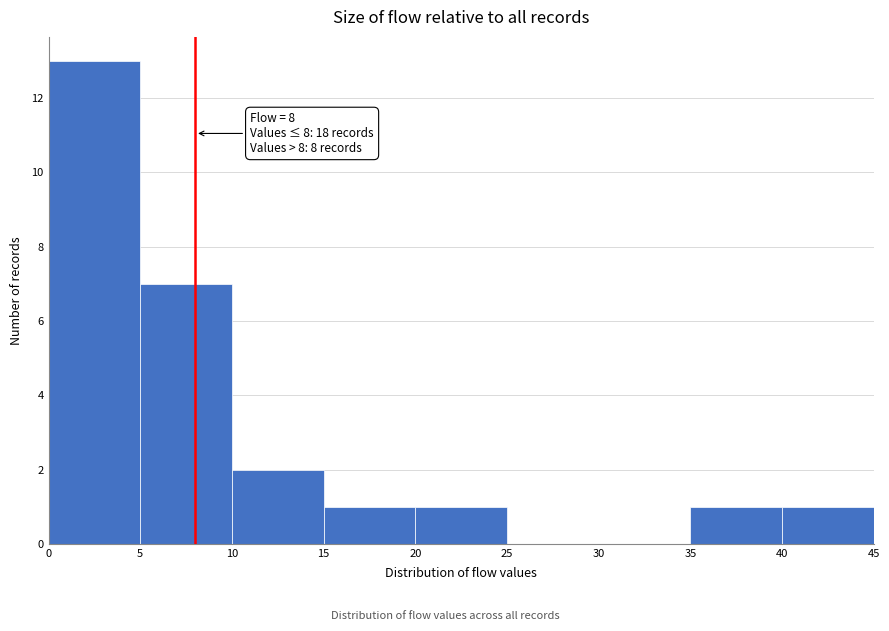

Which range on the x-axis has the tallest bar?

0 to 5